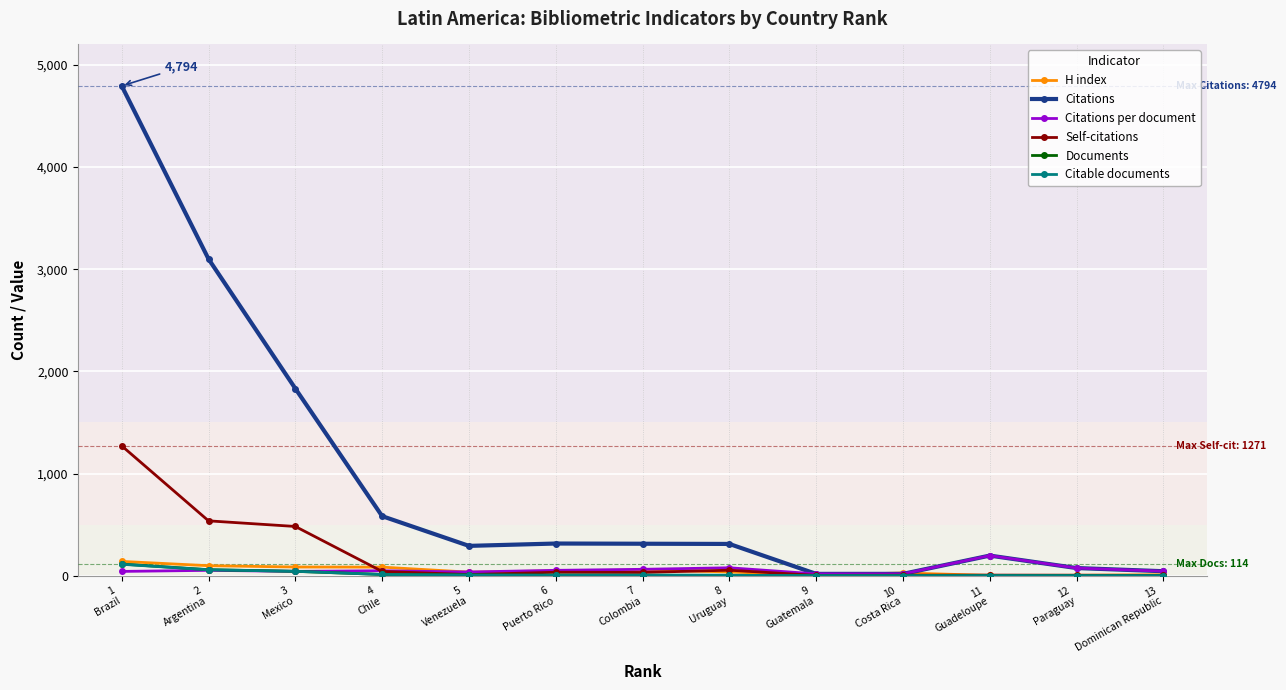

Which series has the largest total across all categories?

Citations